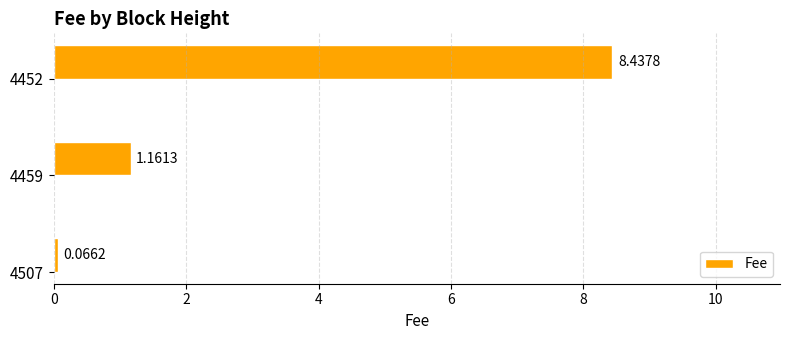

List the labels in order of value, largest first.

4452, 4459, 4507